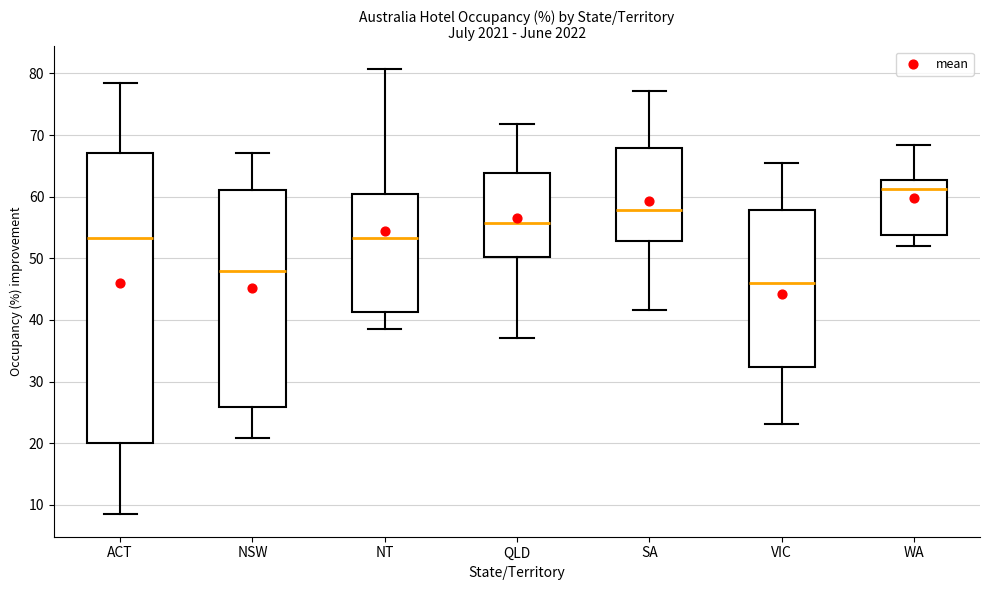

Reading left to right, transcribe this box plot: for each box, give where its median line is, the range the box spans, and where its two whiskers end, as read against the y-axis. The values are not printed on the chart, so give them approximately, as read against the axis.

ACT: median 53, box 20 to 67, whiskers 8 to 78
NSW: median 48, box 26 to 61, whiskers 21 to 67
NT: median 53, box 41 to 60, whiskers 39 to 81
QLD: median 56, box 50 to 64, whiskers 37 to 72
SA: median 58, box 53 to 68, whiskers 42 to 77
VIC: median 46, box 32 to 58, whiskers 23 to 65
WA: median 61, box 54 to 63, whiskers 52 to 68